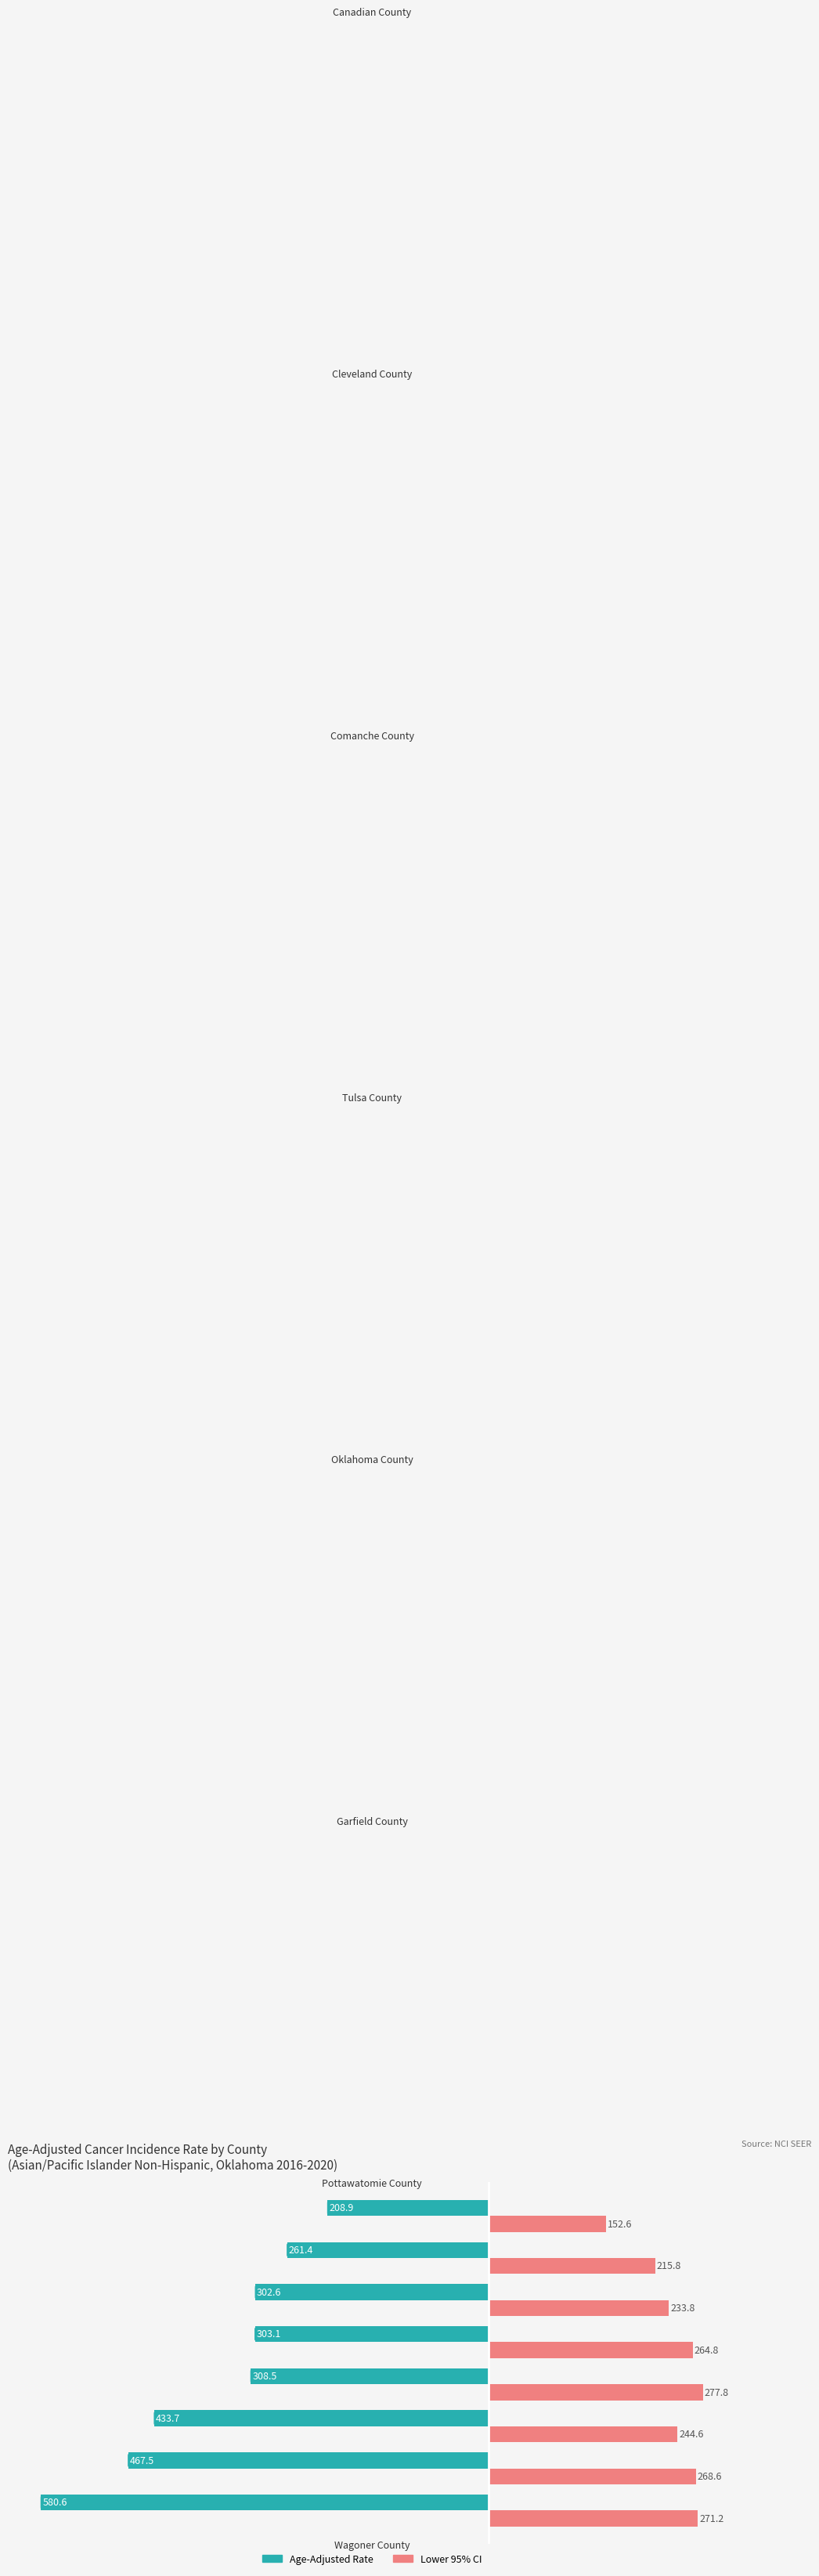

How many data points in Lower 95% CI are above 264?

4